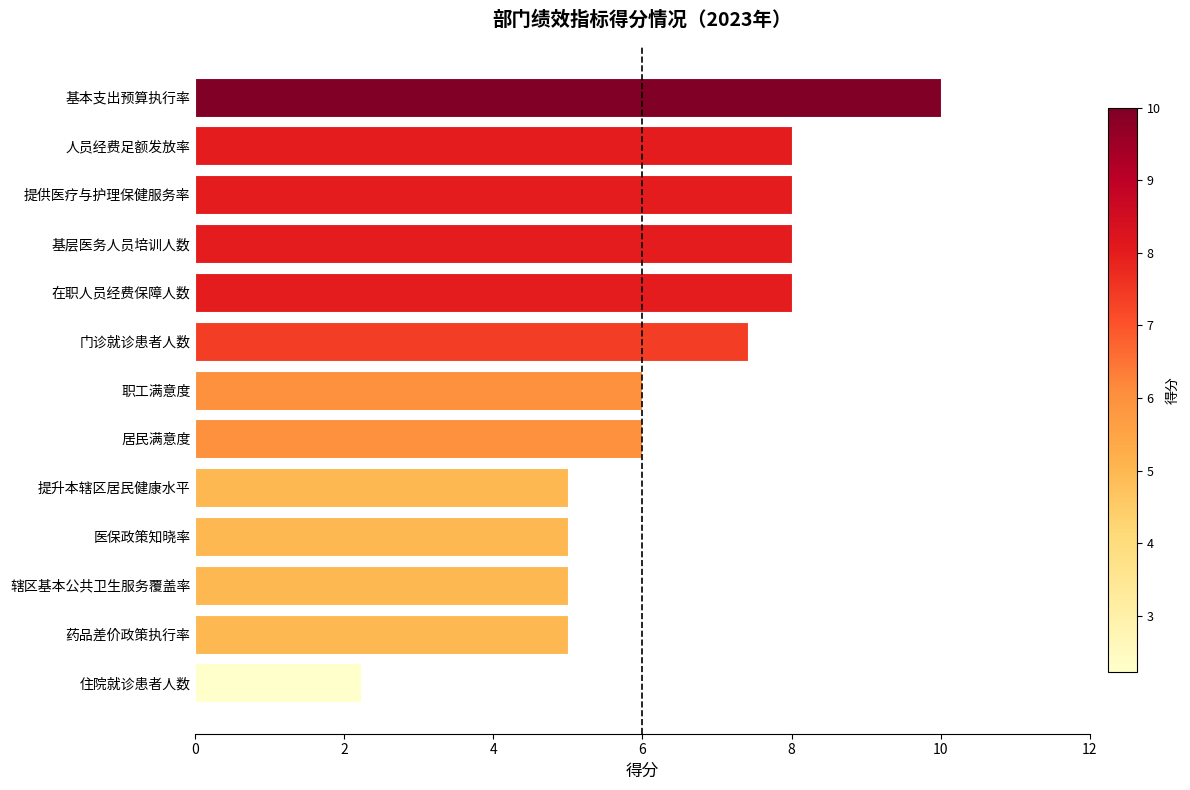

How many data points does each series have?

13